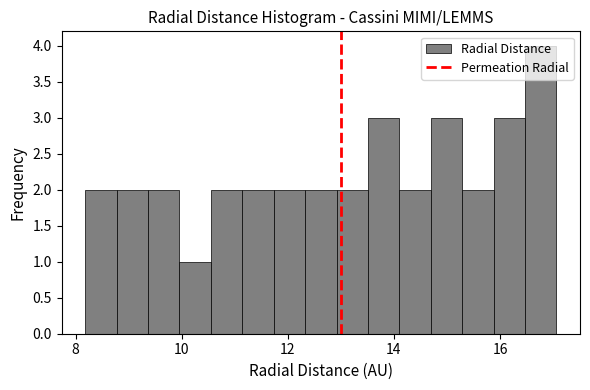

Read against the x-axis, roughly where is the centre of the tallest bar?

16.8